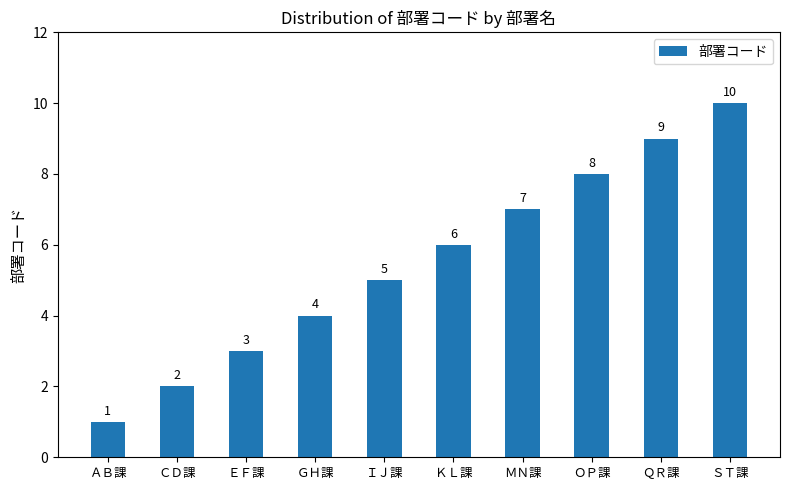

What is the difference between the values at ＳＴ課 and ＣＤ課?

8